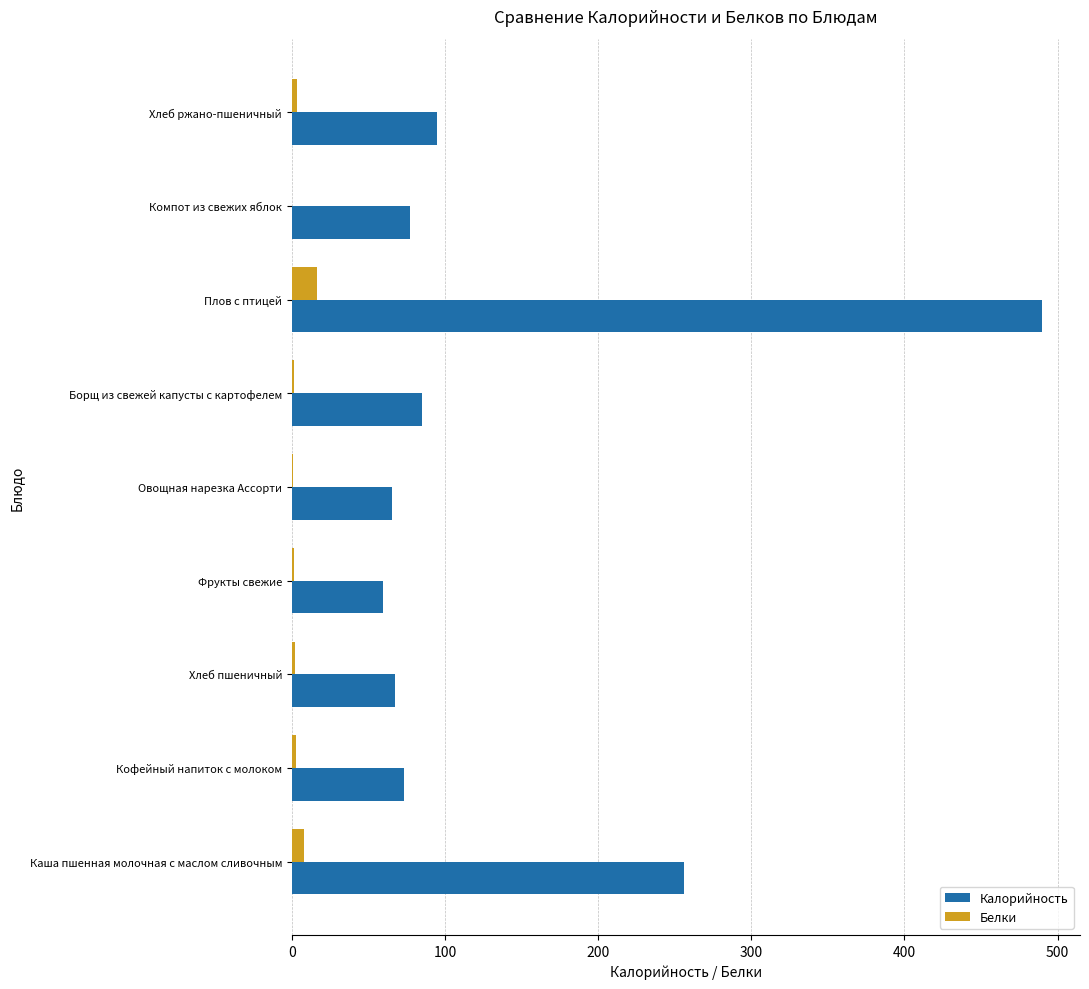

Count the number of data series in this chart.

2